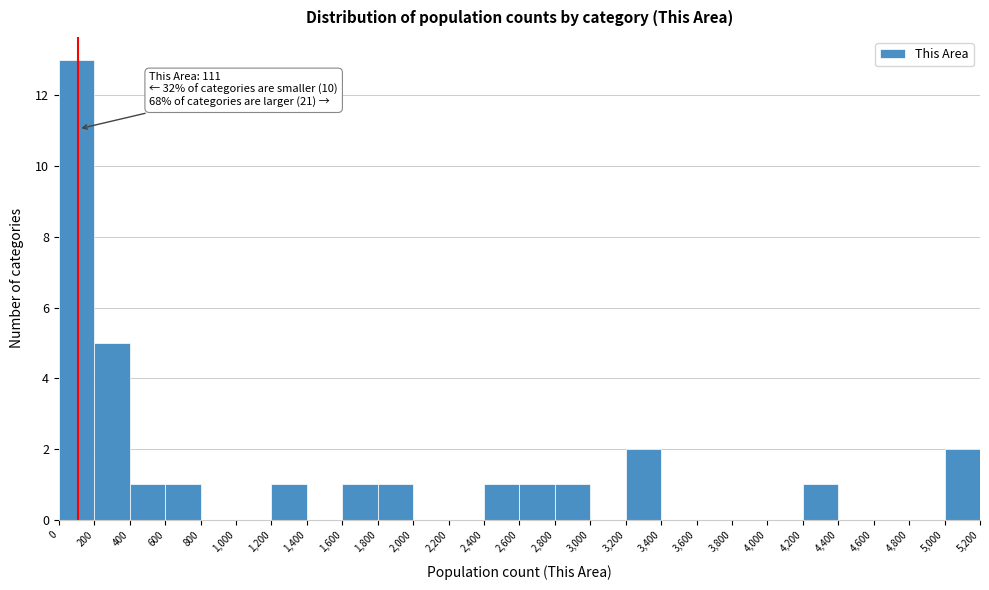

Which range on the x-axis has the tallest bar?

0 to 200